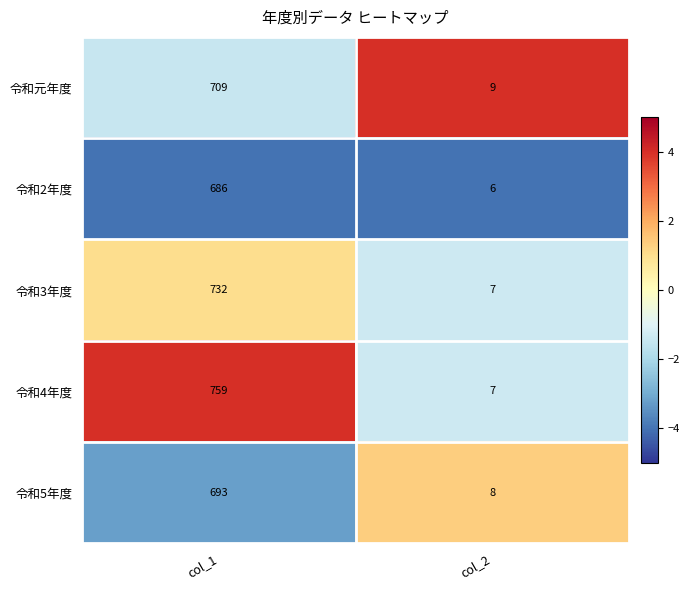

How many data points in 令和3年度 are less than 732?

1